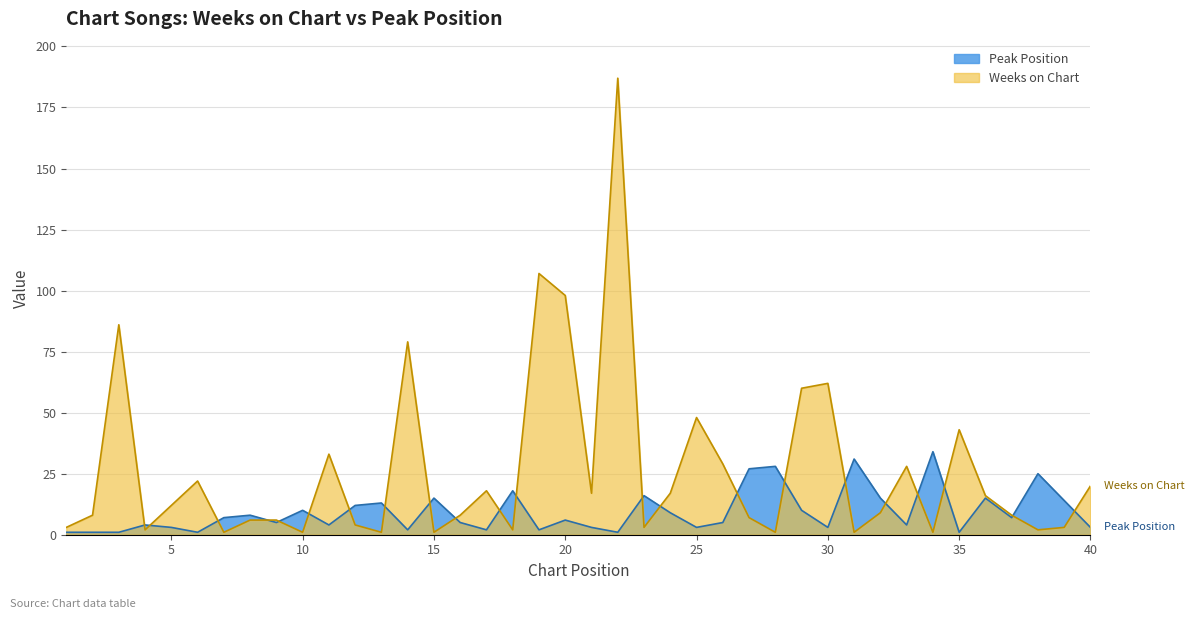

The Peak Position series shows 8 at 13. True or false?

False